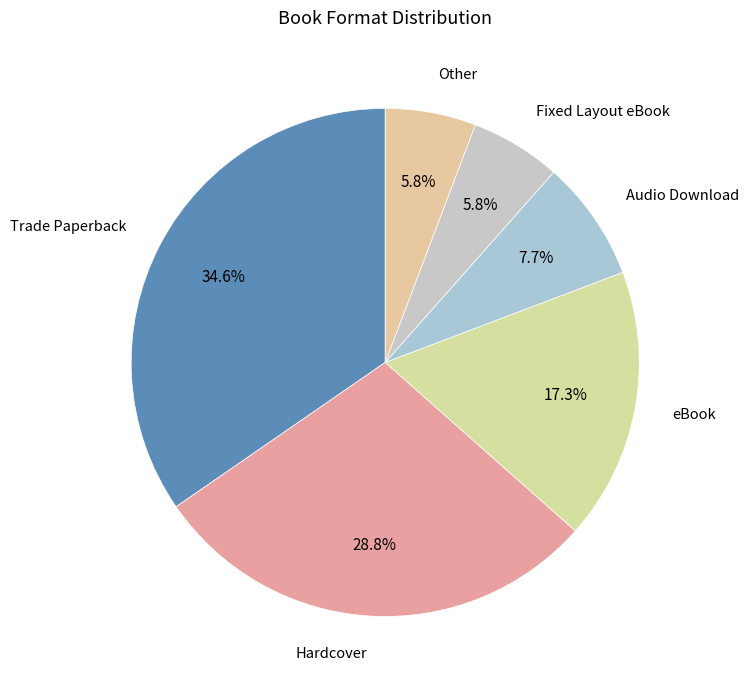

Does any single category account for the majority?

No